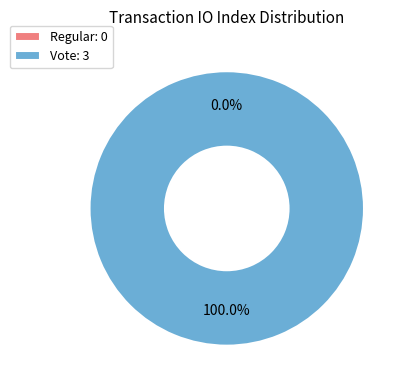

To the nearest percent, what portion does Vote represent?

100%